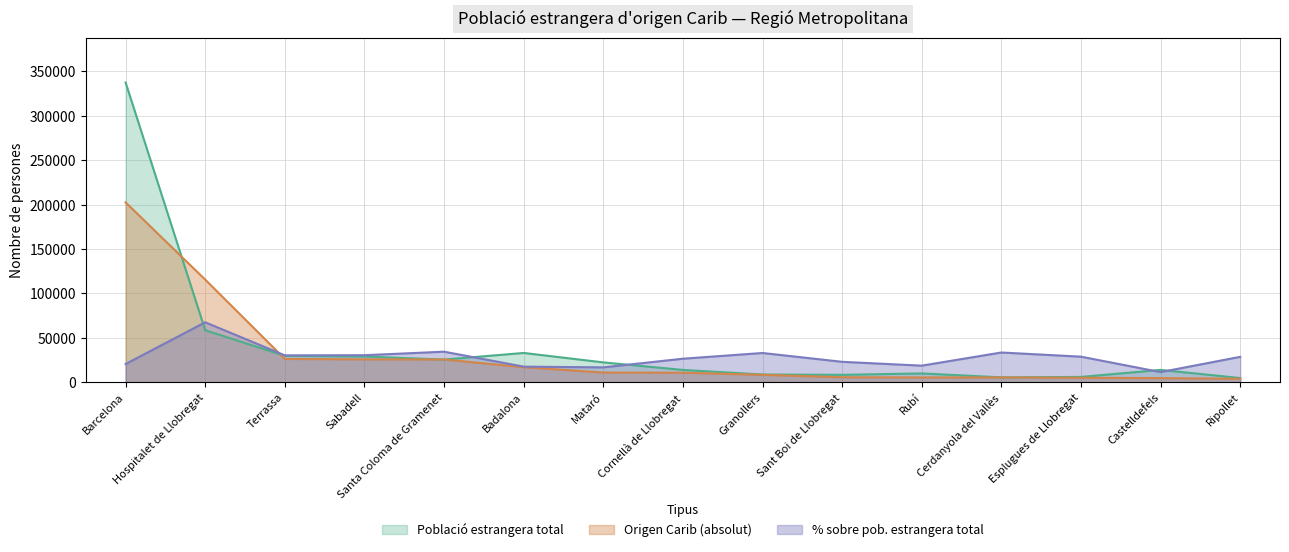

Which has a higher value, Granollers or Hospitalet de Llobregat?

Hospitalet de Llobregat